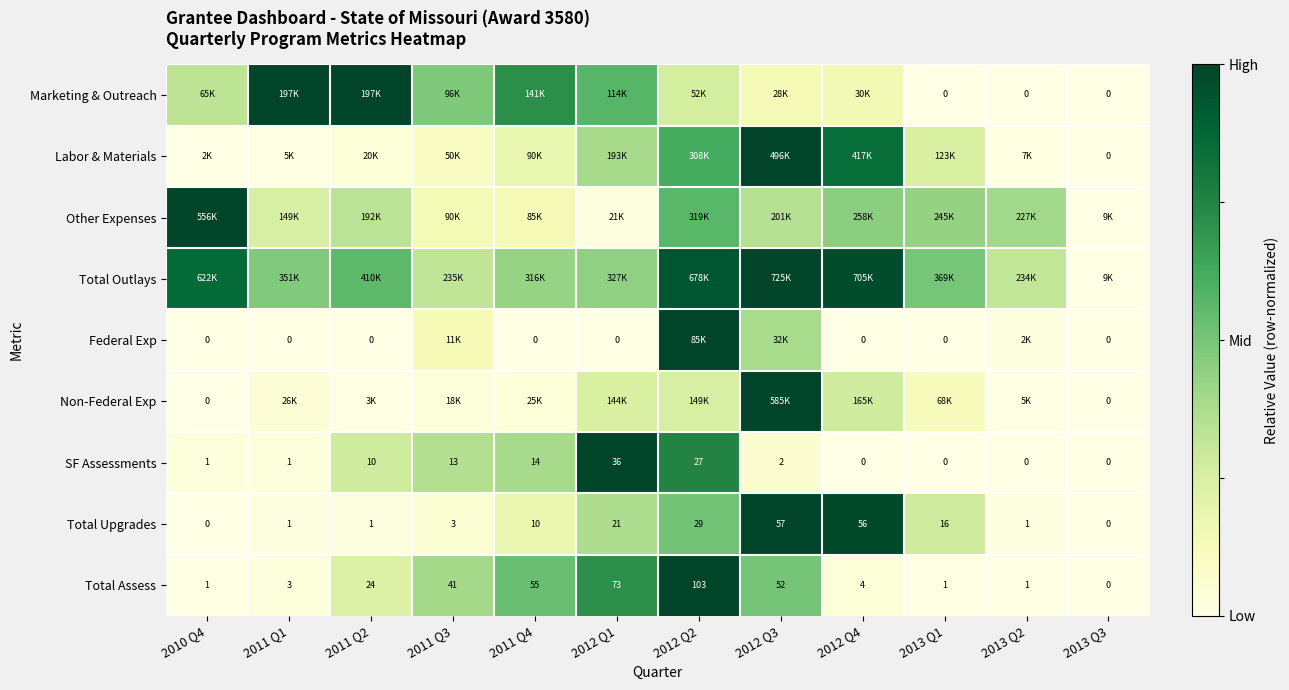

Is the value of Labor & Materials at 2013 Q3 greater than the value of SF Assessments at 2010 Q4?

No